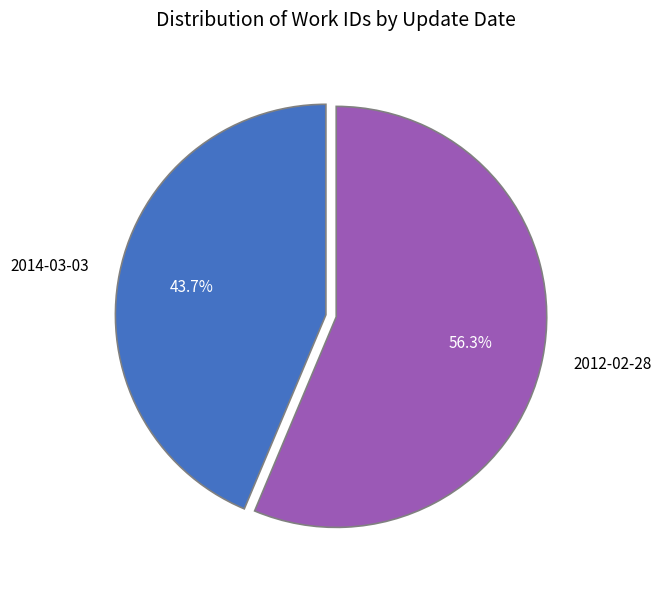

What is the ratio of the value at 2012-02-28 to the value at 2014-03-03?

1.3